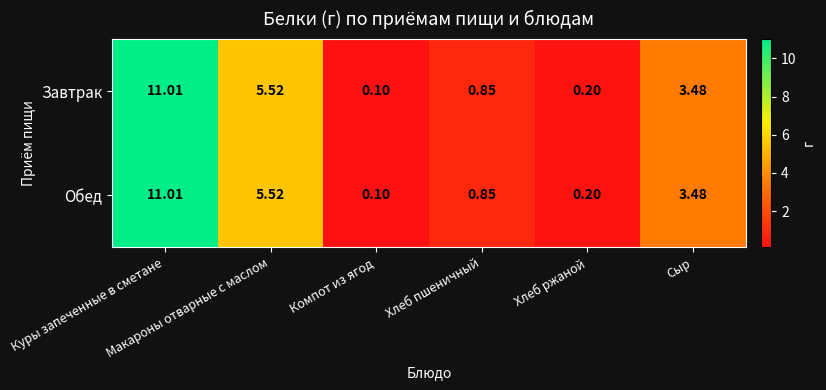

Which series has the largest range (max minus min)?

Завтрак